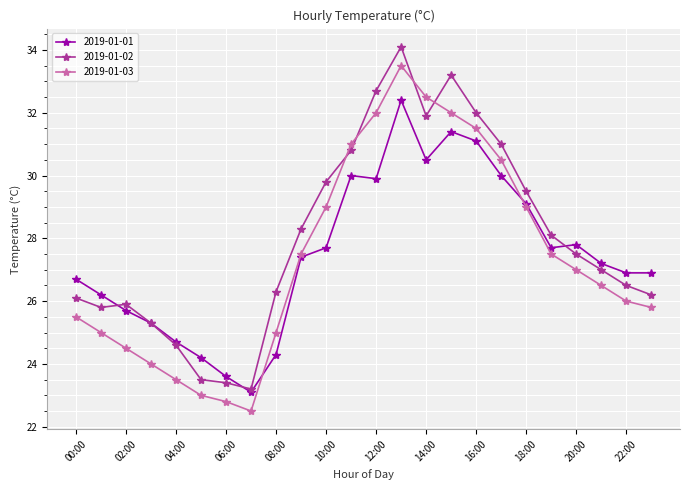

Reading left to right, what are all the values shown in this chart?

2019-01-01: 26.7	26.2	25.7	25.3	24.7	24.2	23.6	23.1	24.3	27.4	27.7	30.0	29.9	32.4	30.5	31.4	31.1	30.0	29.1	27.7	27.8	27.2	26.9	26.9
2019-01-02: 26.1	25.8	25.9	25.3	24.6	23.5	23.4	23.2	26.3	28.3	29.8	30.8	32.7	34.1	31.9	33.2	32.0	31.0	29.5	28.1	27.5	27.0	26.5	26.2
2019-01-03: 25.5	25.0	24.5	24.0	23.5	23.0	22.8	22.5	25.0	27.5	29.0	31.0	32.0	33.5	32.5	32.0	31.5	30.5	29.0	27.5	27.0	26.5	26.0	25.8